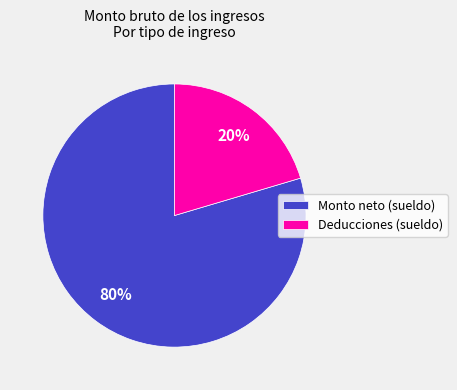

Do Deducciones (sueldo) and Monto neto (sueldo) together represent more than half of the pie?

Yes